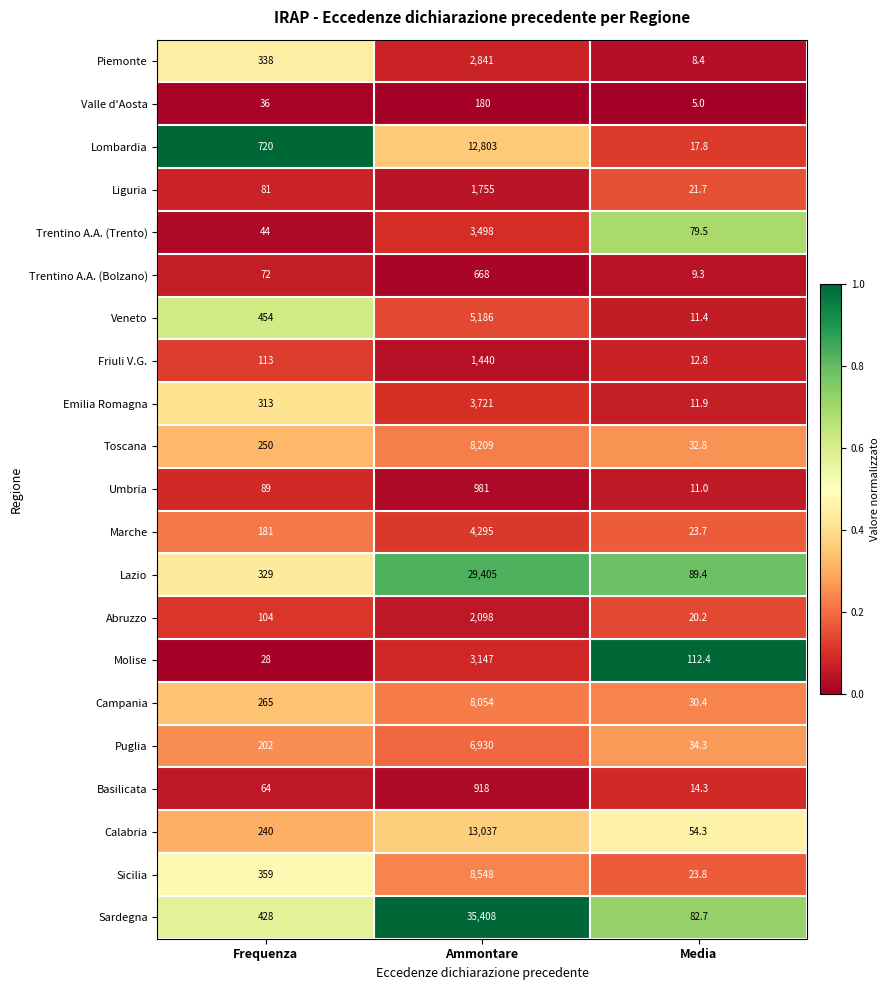

What value does the Umbria series have at Media?

11.0